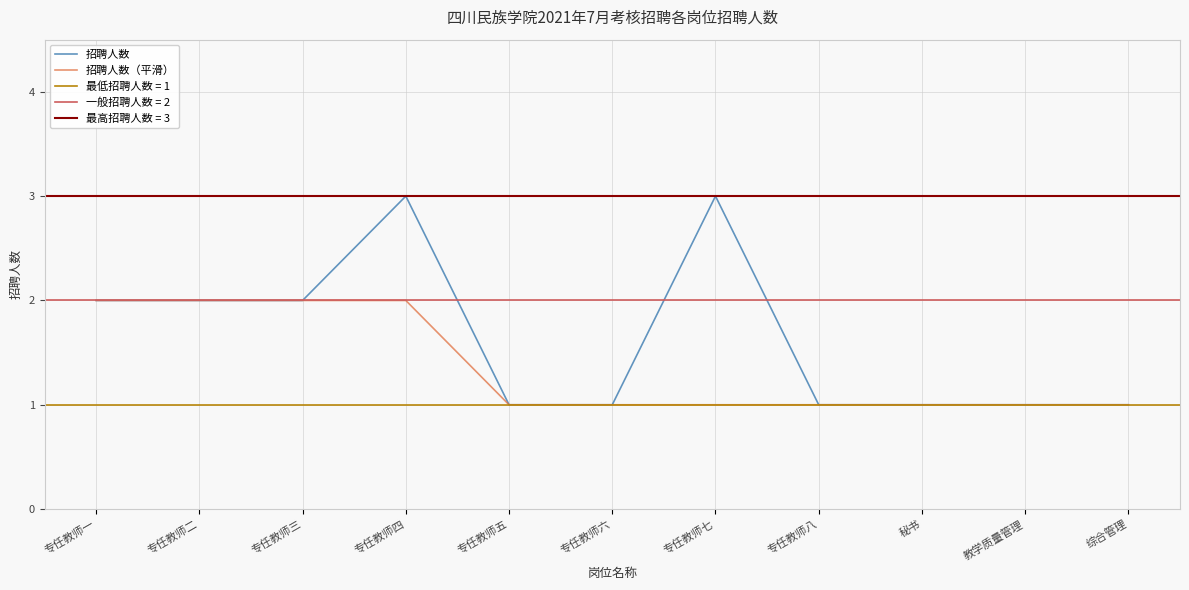

At which label is 招聘人数 closest to 2?

专任教师一